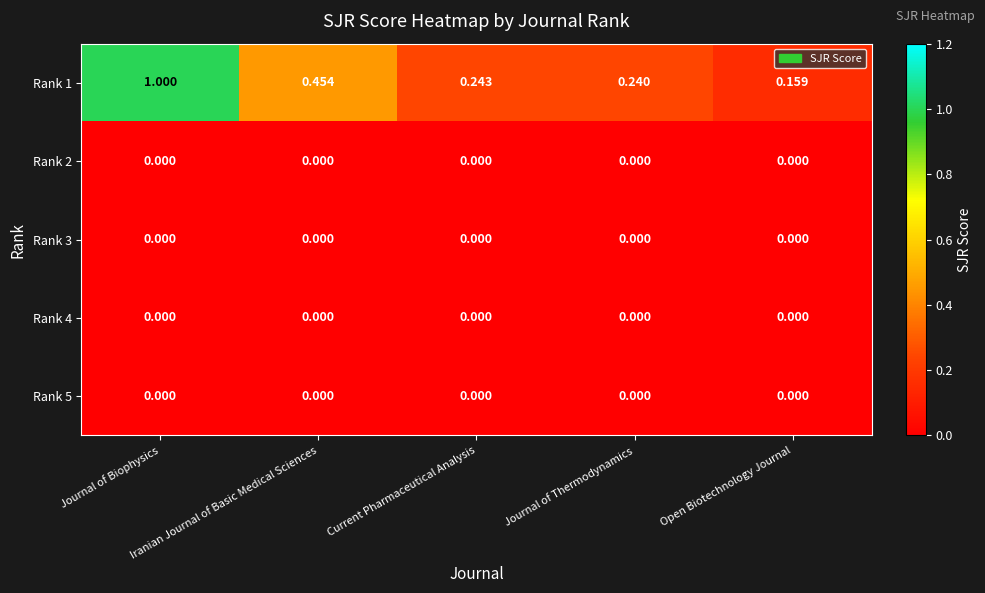

At how many categories does at least one series exceed 0?

5